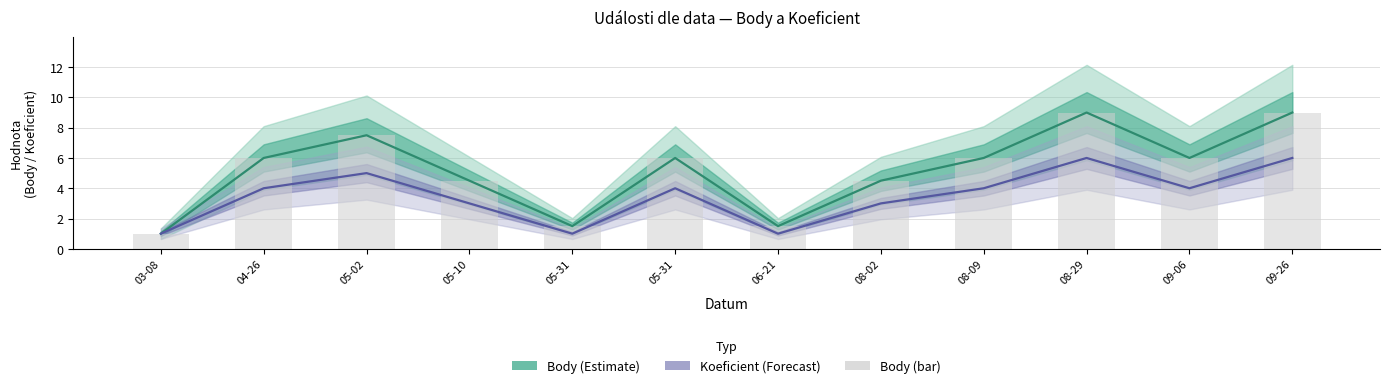

At which label does Body first exceed 6?

05-02